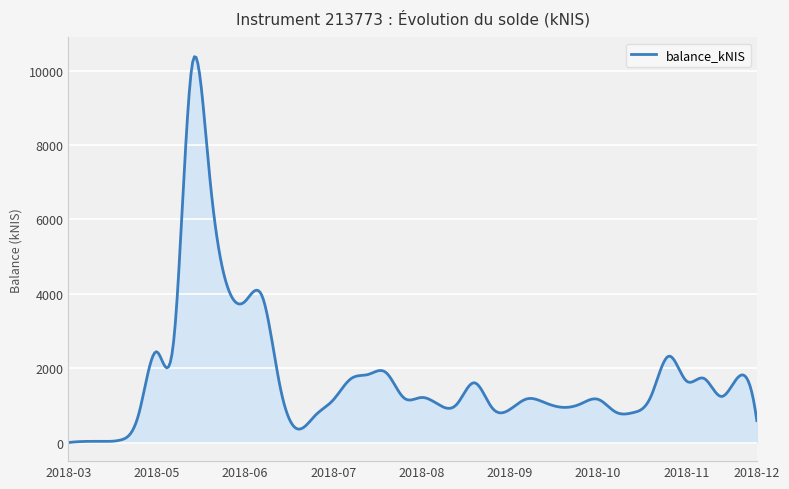

What is the greatest value displayed?

10375.4